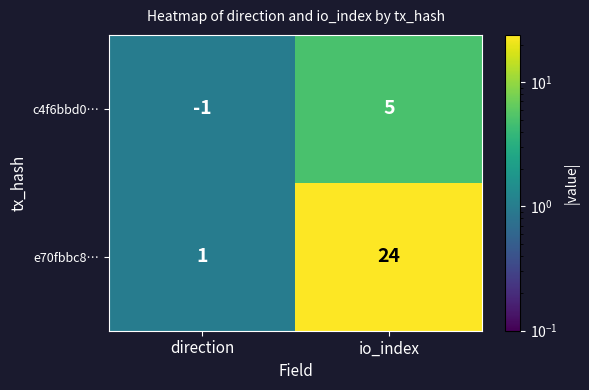

Rank the series by their average value, from lowest to highest.

c4f6bbd0…, e70fbbc8…